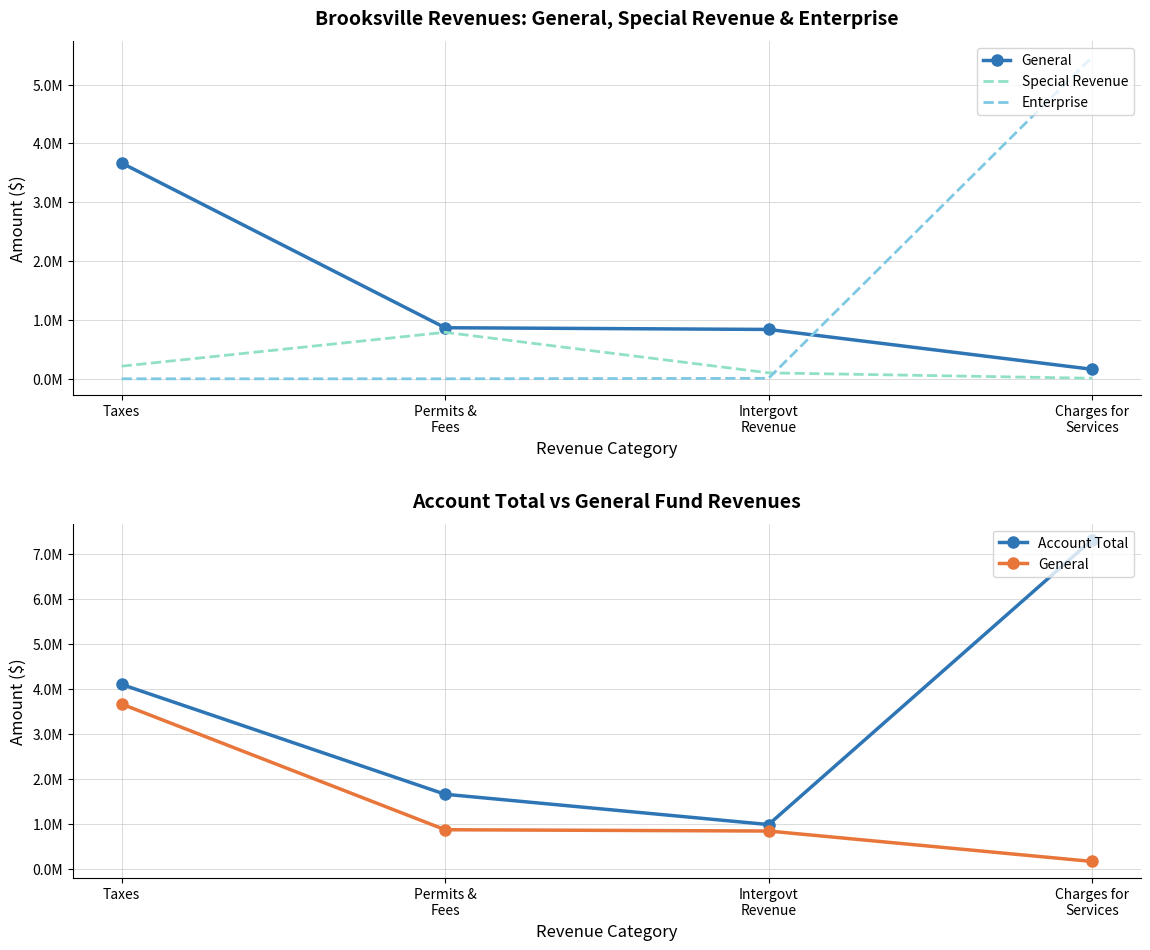

What is the label of the 3rd point from the right?

Permits &
Fees